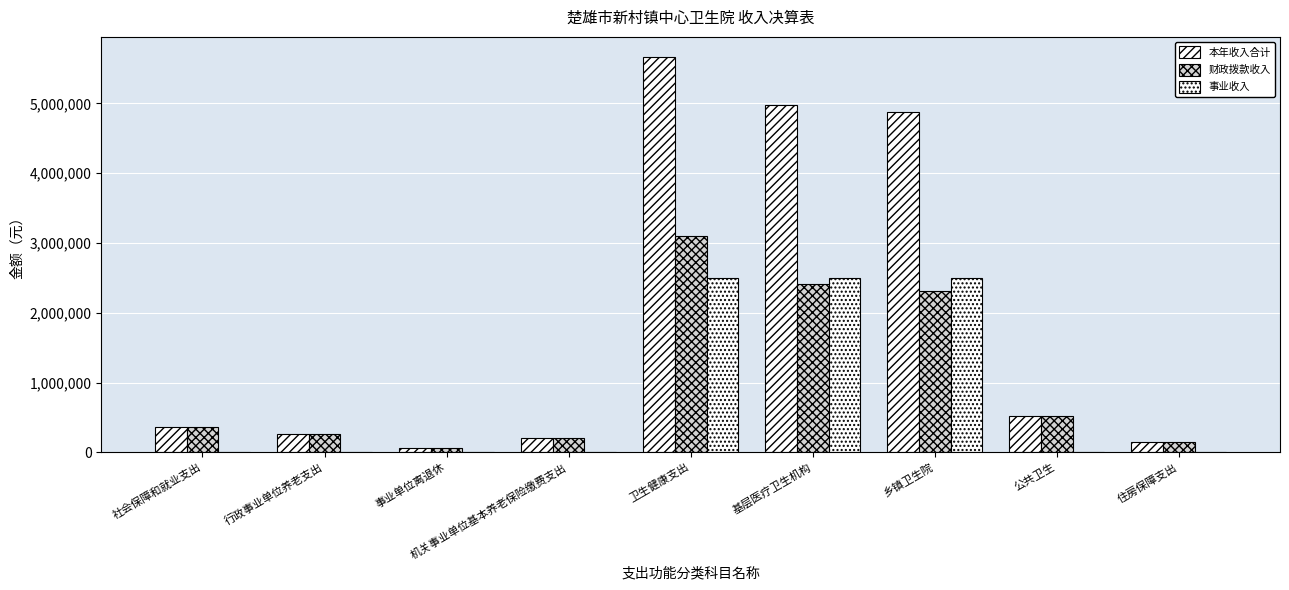

How many groups of bars are there?

9